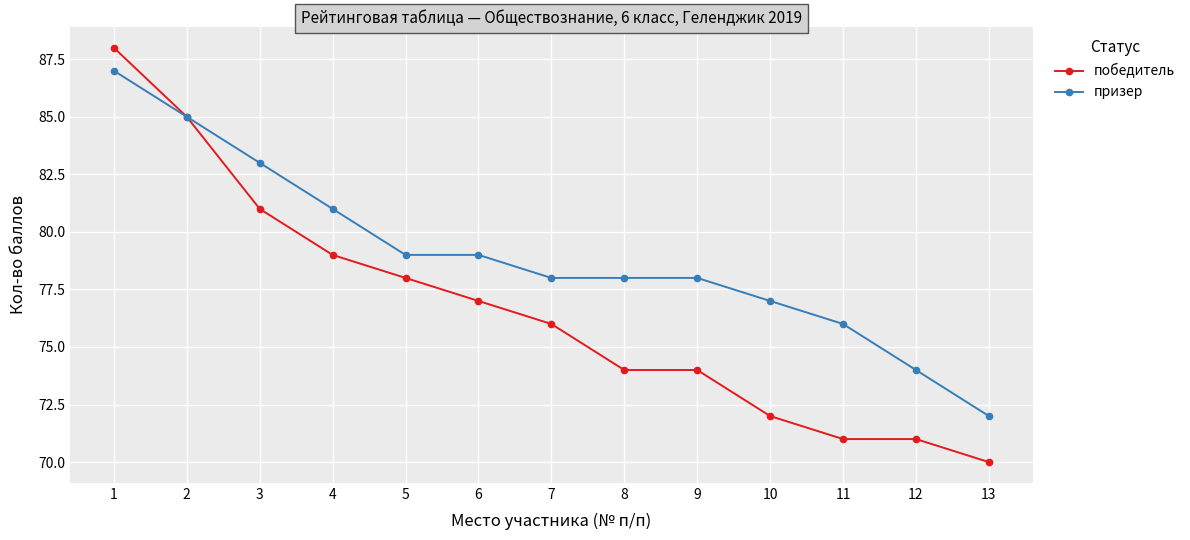

Read the призер value at 3, to the nearest 10.

80